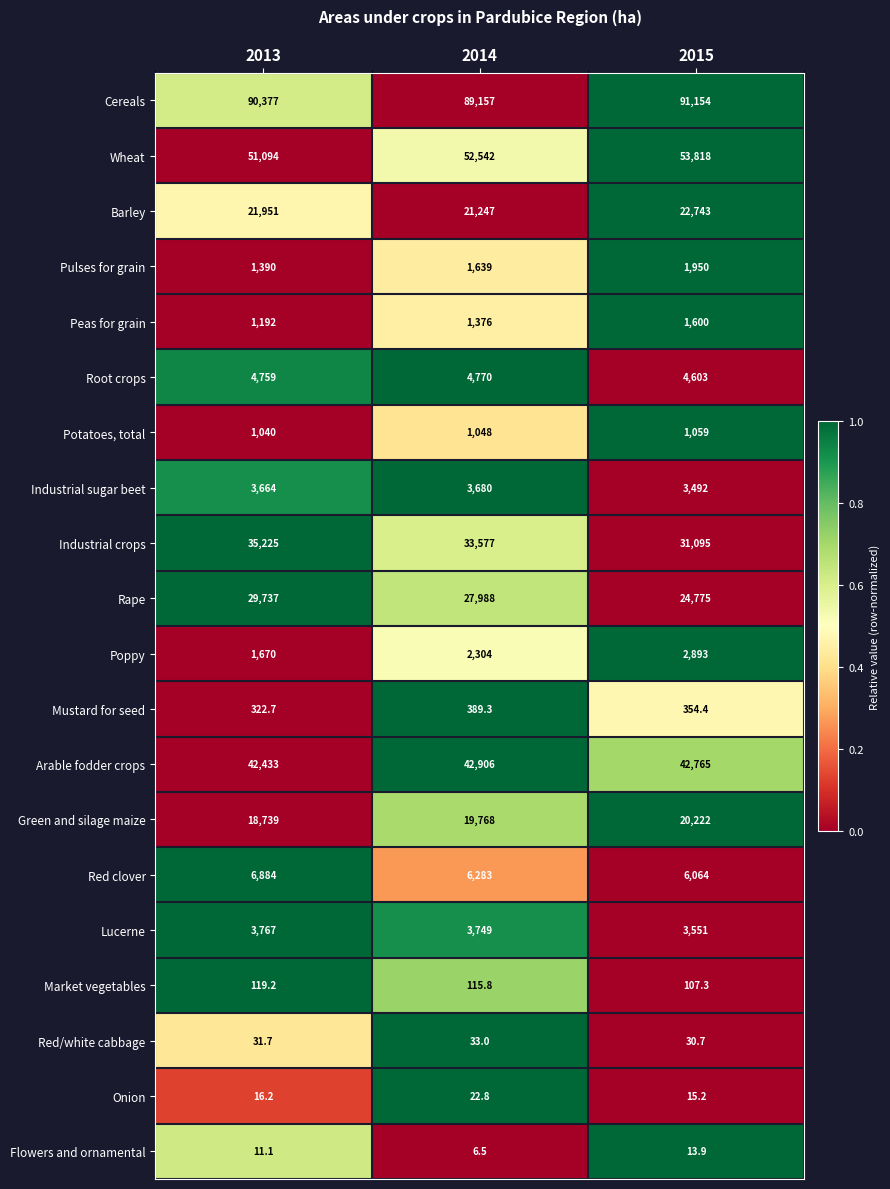

Count the Peas for grain values in the range 1192 to 1600.

3